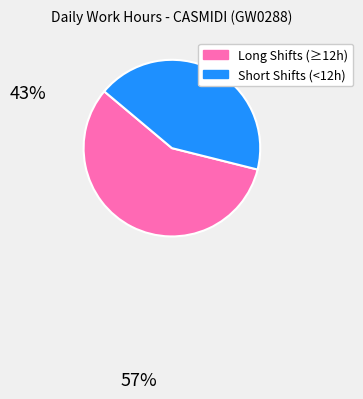

Is the sum of Short Shifts (<12h) and Long Shifts (≥12h) greater than half?

Yes